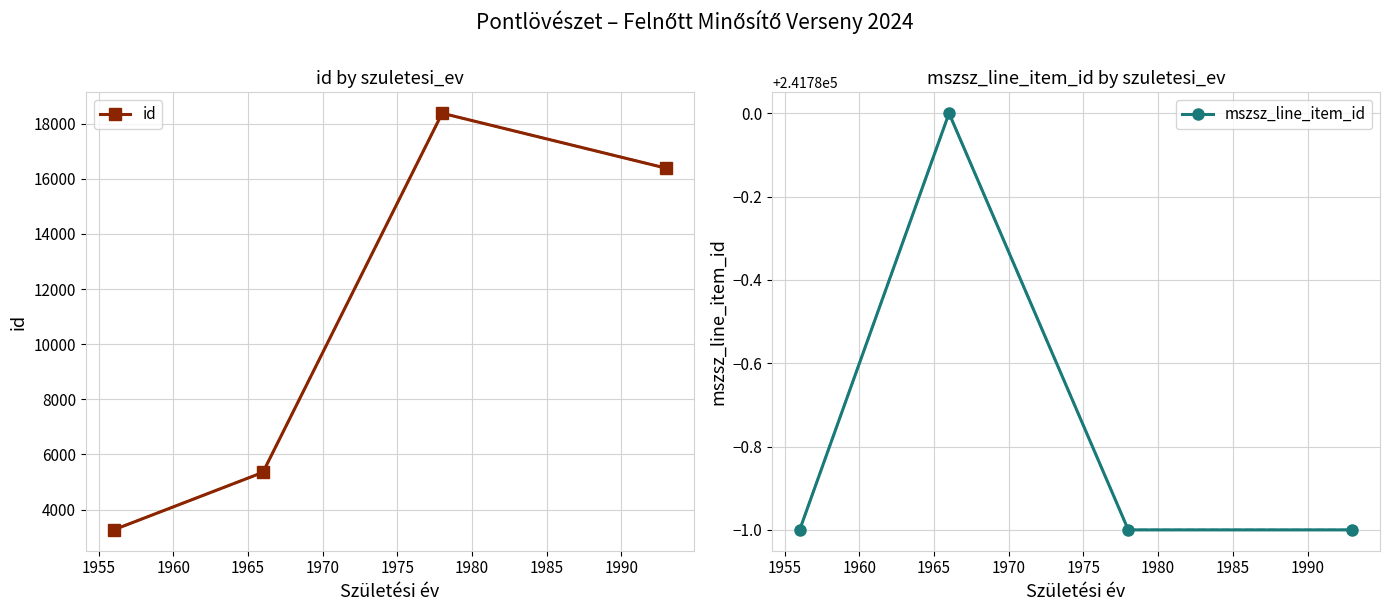

True or false: id and mszsz_line_item_id intersect in this chart.

False